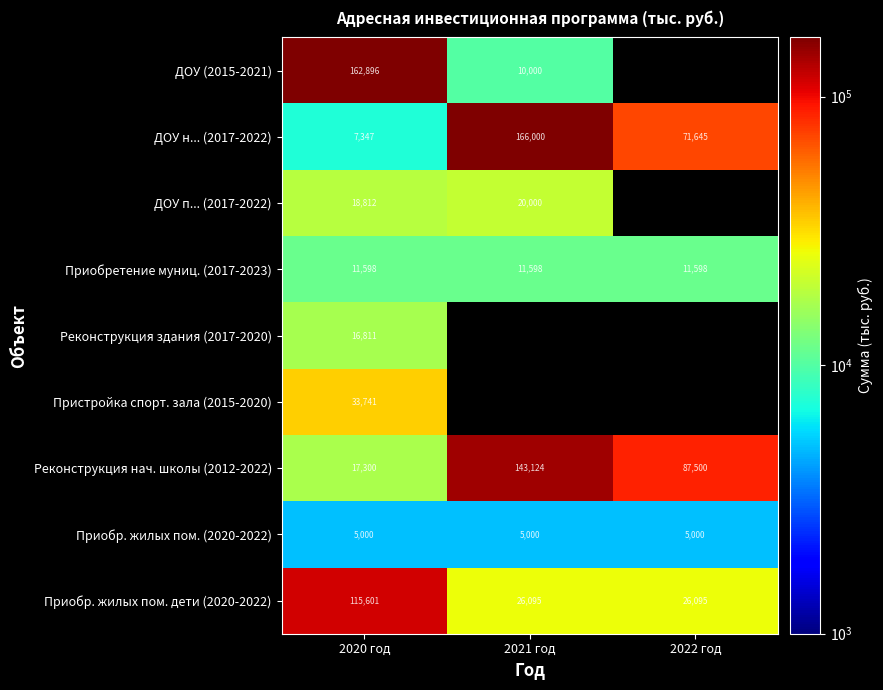

The value of Реконструкция нач. школы (2012-2022) at 2021 год is 63446.7. True or false?

False